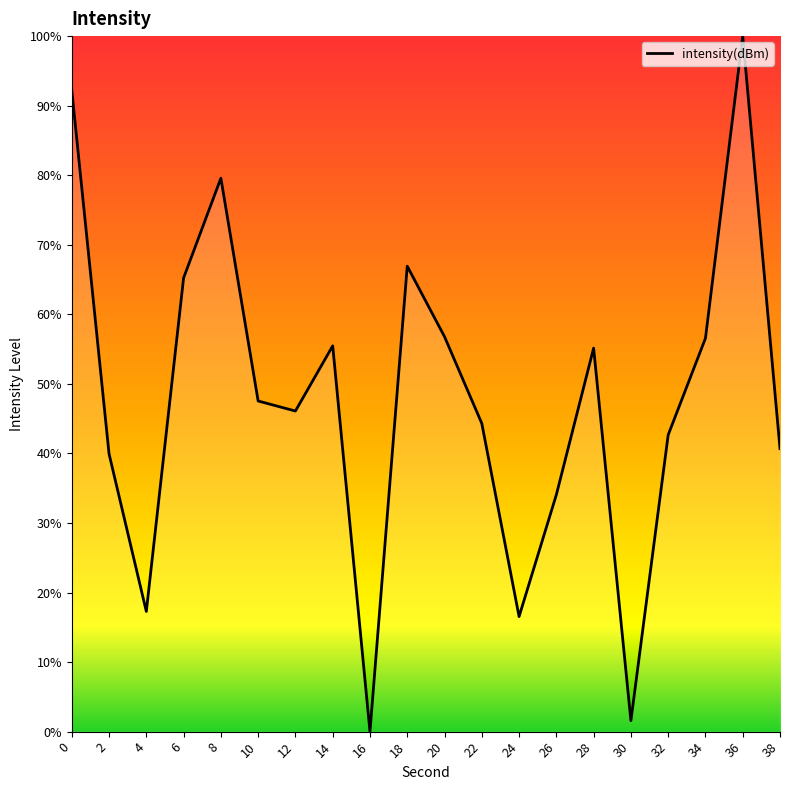

The chart shows a value of 1.6 at 30. True or false?

True